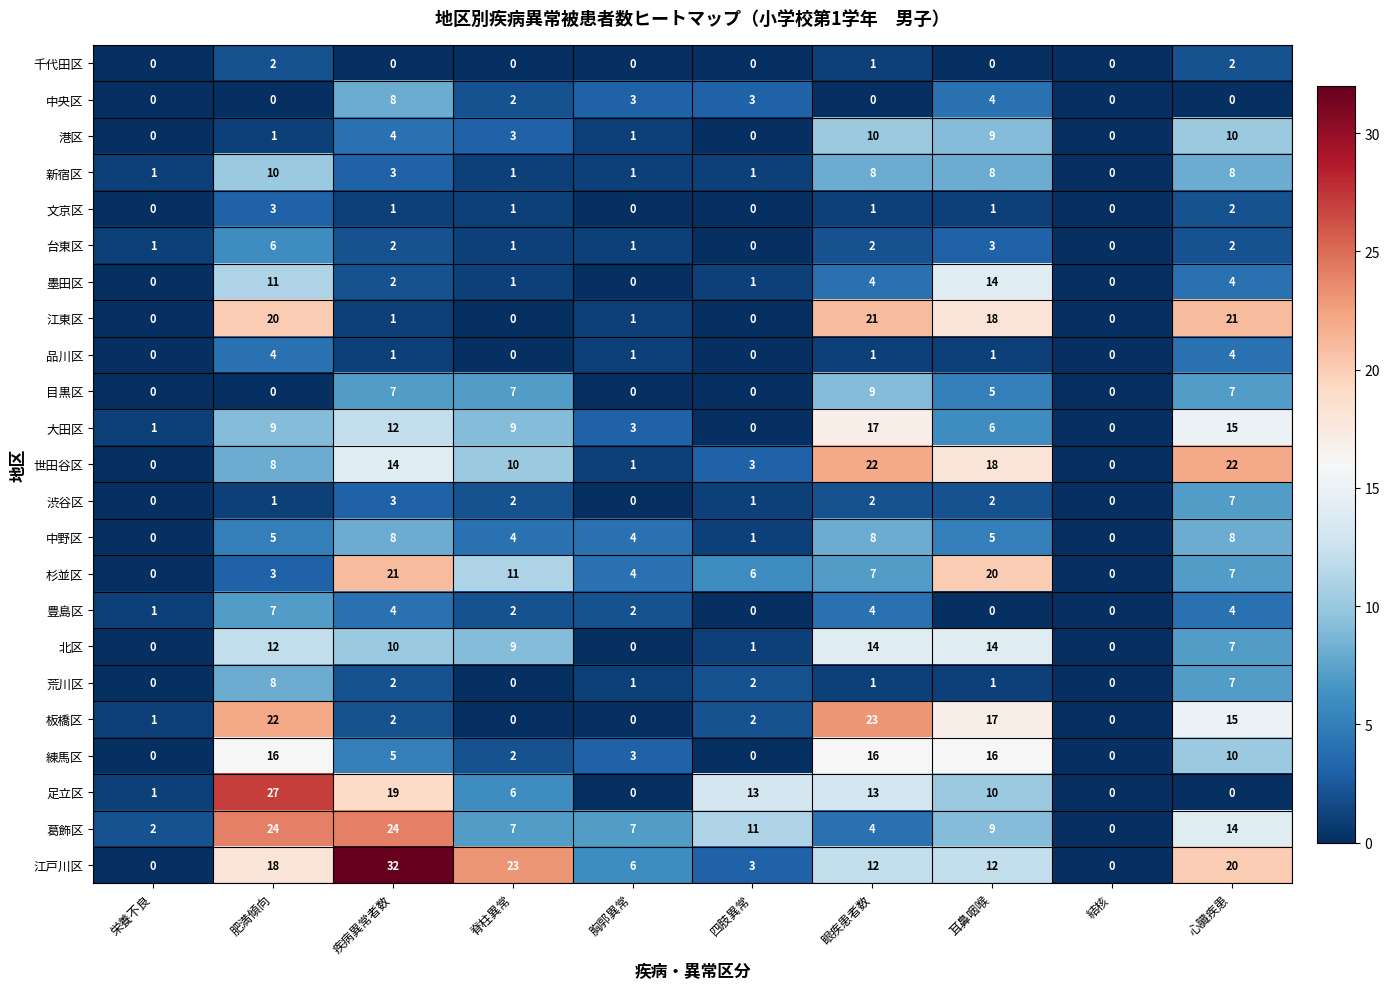

What is the highest value of the 板橋区 series?

23